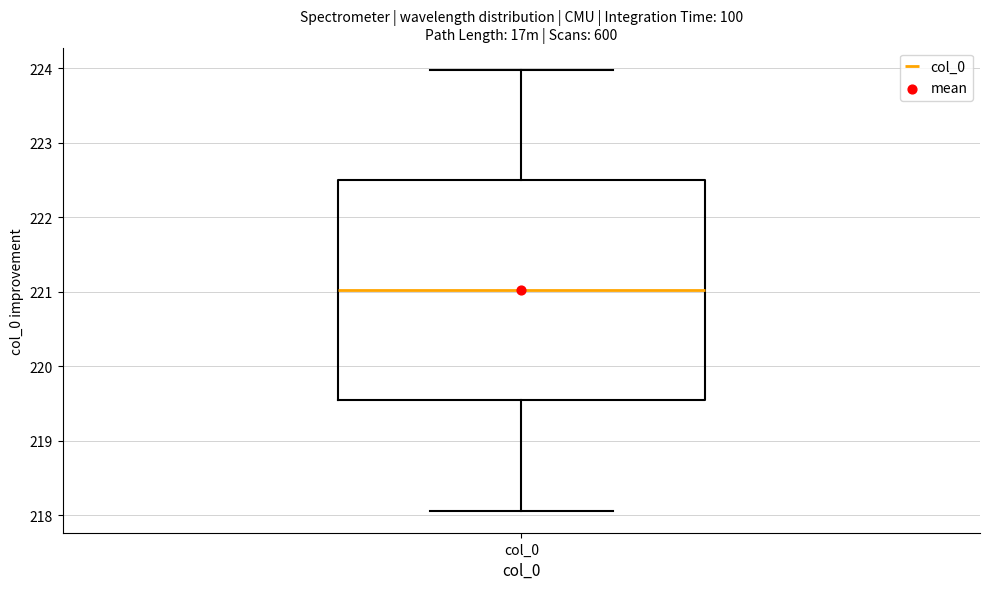

Read this box plot against the y-axis: the position of the median line, the range covered by the box, and the ends of both whiskers. The values are not printed on the chart, so give them approximately, as read against the axis.

median 221.0, box 219.5 to 222.5, whiskers 218.1 to 224.0